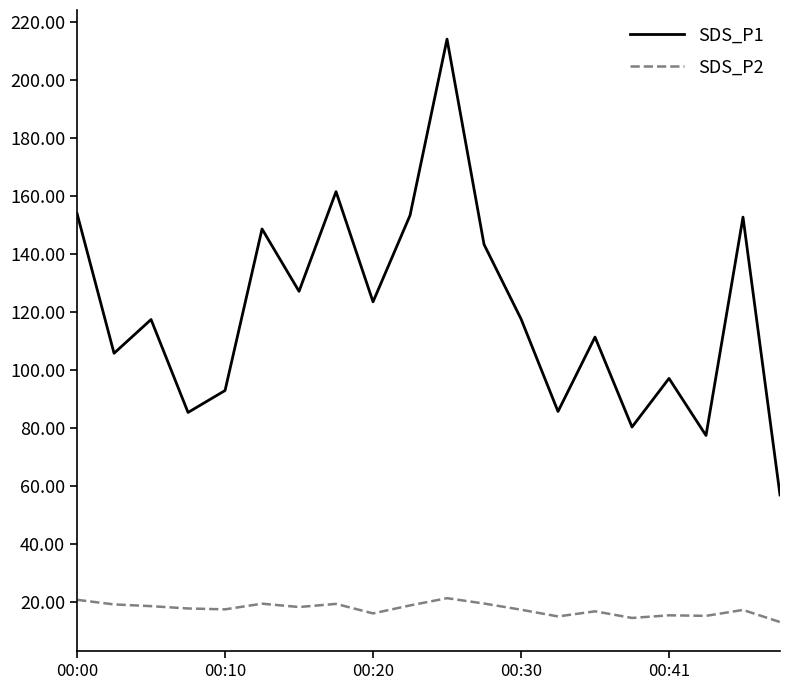

True or false: SDS_P2 and SDS_P1 cross at least once.

False